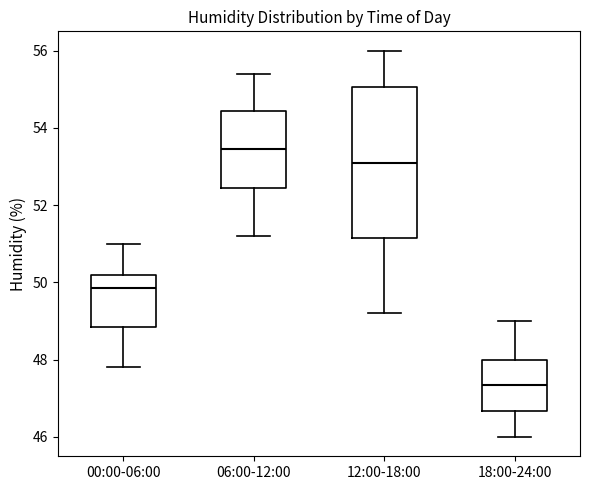

Reading left to right, transcribe this box plot: for each box, give where its median line is, the range the box spans, and where its two whiskers end, as read against the y-axis. The values are not printed on the chart, so give them approximately, as read against the axis.

00:00-06:00: median 49.8, box 48.8 to 50.2, whiskers 47.8 to 51.0
06:00-12:00: median 53.4, box 52.4 to 54.4, whiskers 51.2 to 55.4
12:00-18:00: median 53.2, box 51.2 to 55.0, whiskers 49.2 to 56.0
18:00-24:00: median 47.4, box 46.6 to 48.0, whiskers 46.0 to 49.0